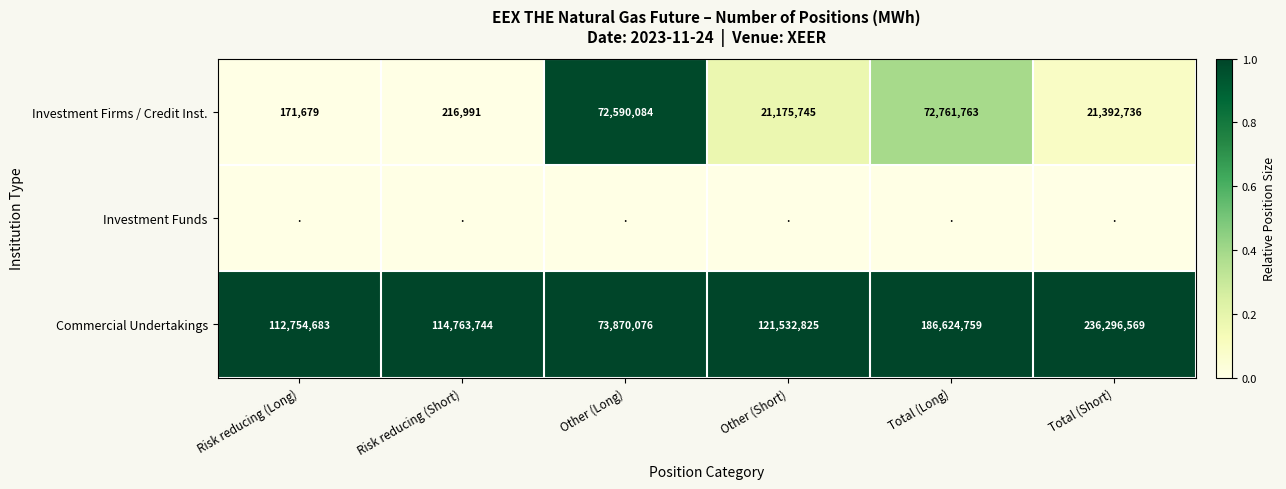

At which label does Commercial Undertakings reach its minimum?

Other (Long)